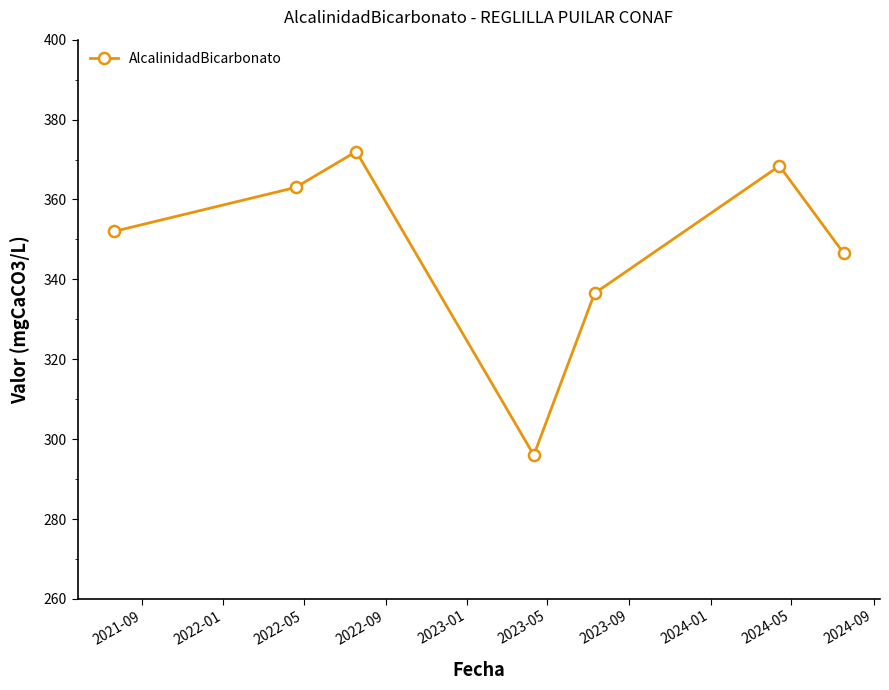

Reading left to right, transcribe all the data shown in this chart.

352.0	363.0	372.0	296.0	336.5	368.4	346.6